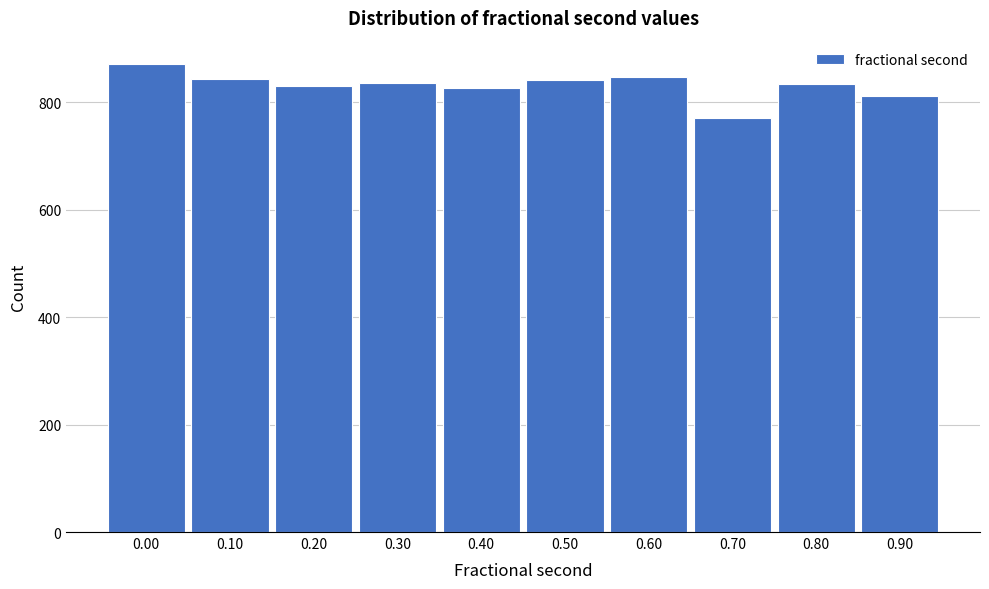

What is the average value?

831